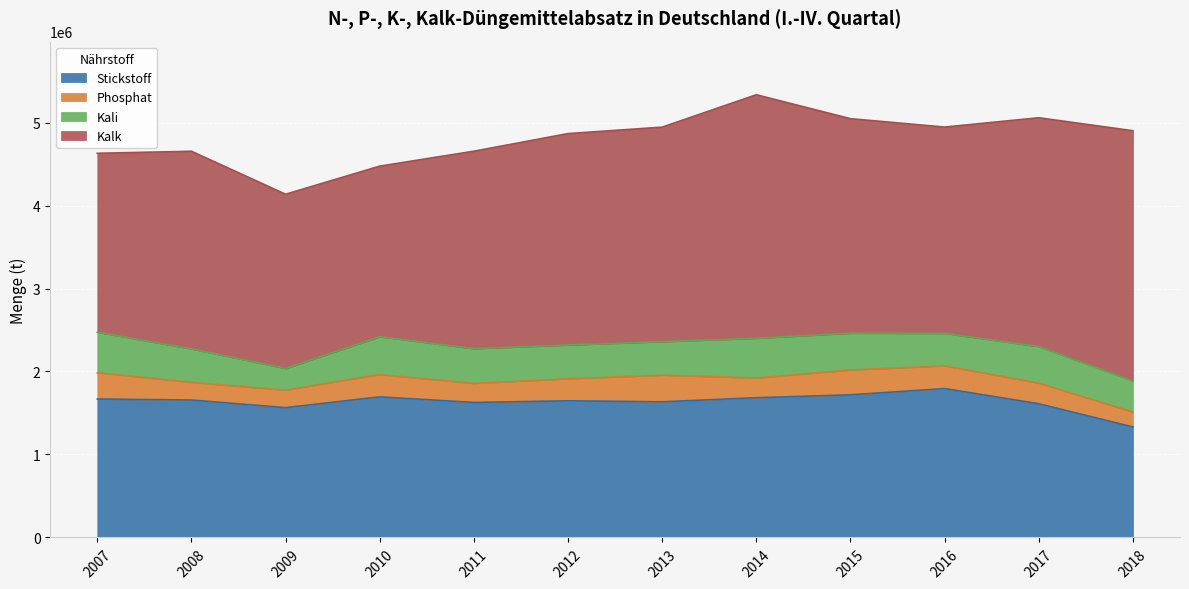

How many data points does each series have?

12